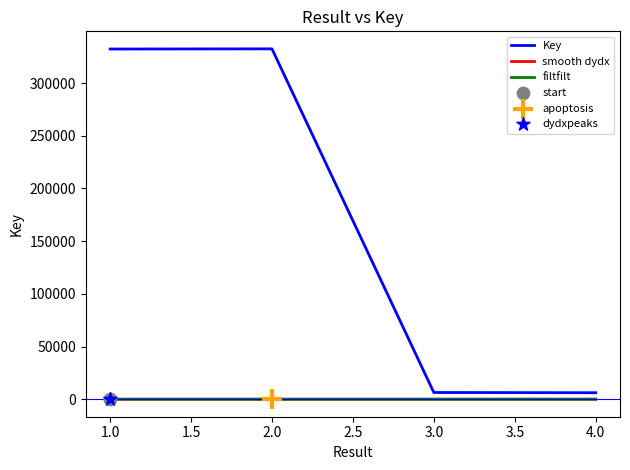

Which series has the largest range (max minus min)?

Key